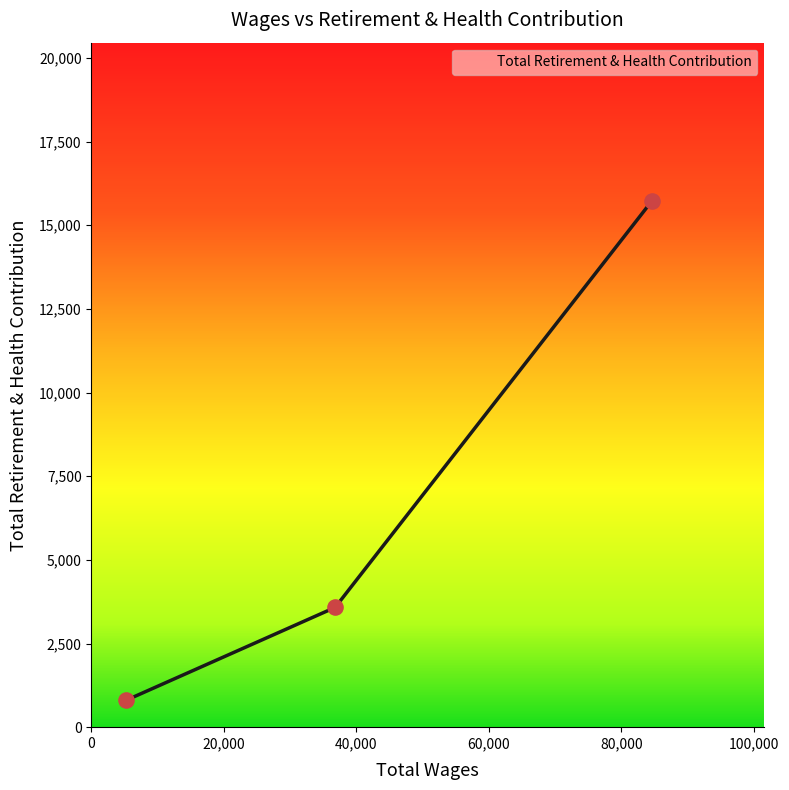

What is the difference between the maximum and minimum values?

14929